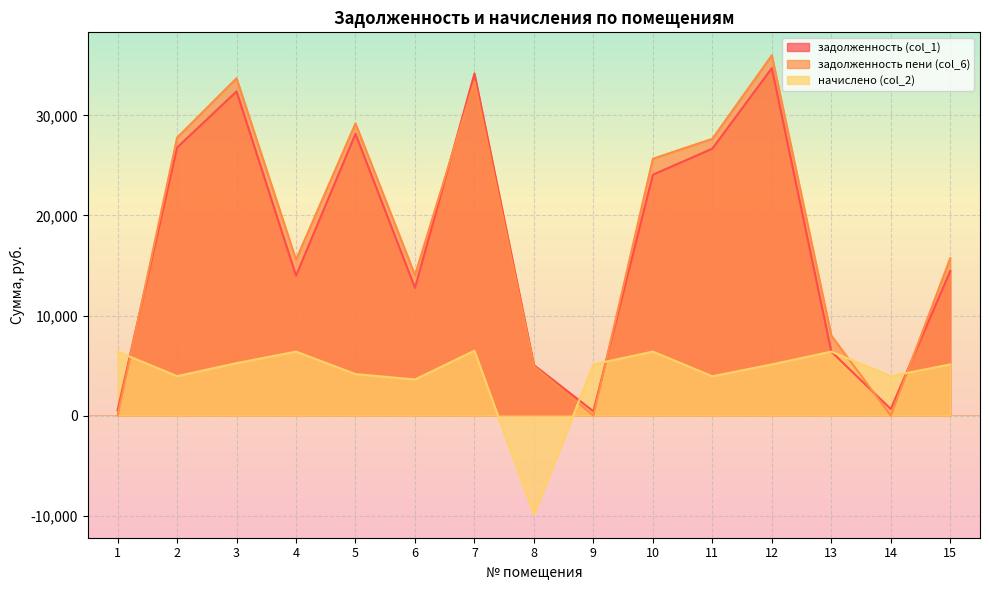

What is the difference between the highest and lowest values at 7?

27700.5